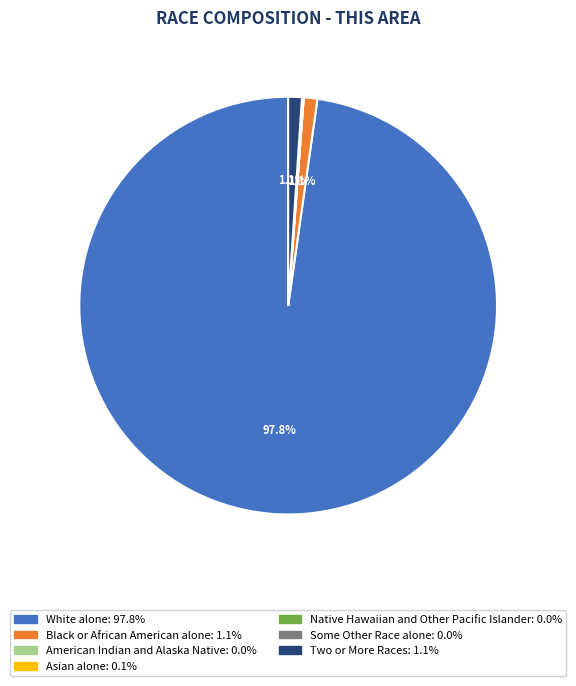

What is the largest slice in the pie chart?

White alone